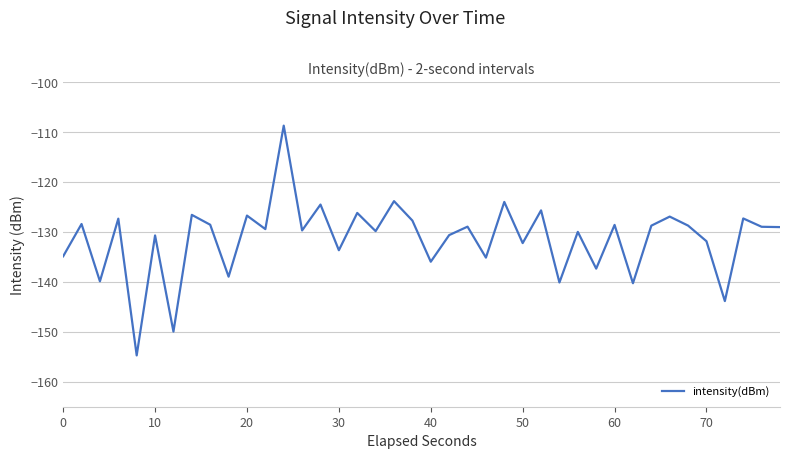

What is the smallest value displayed?

-154.7